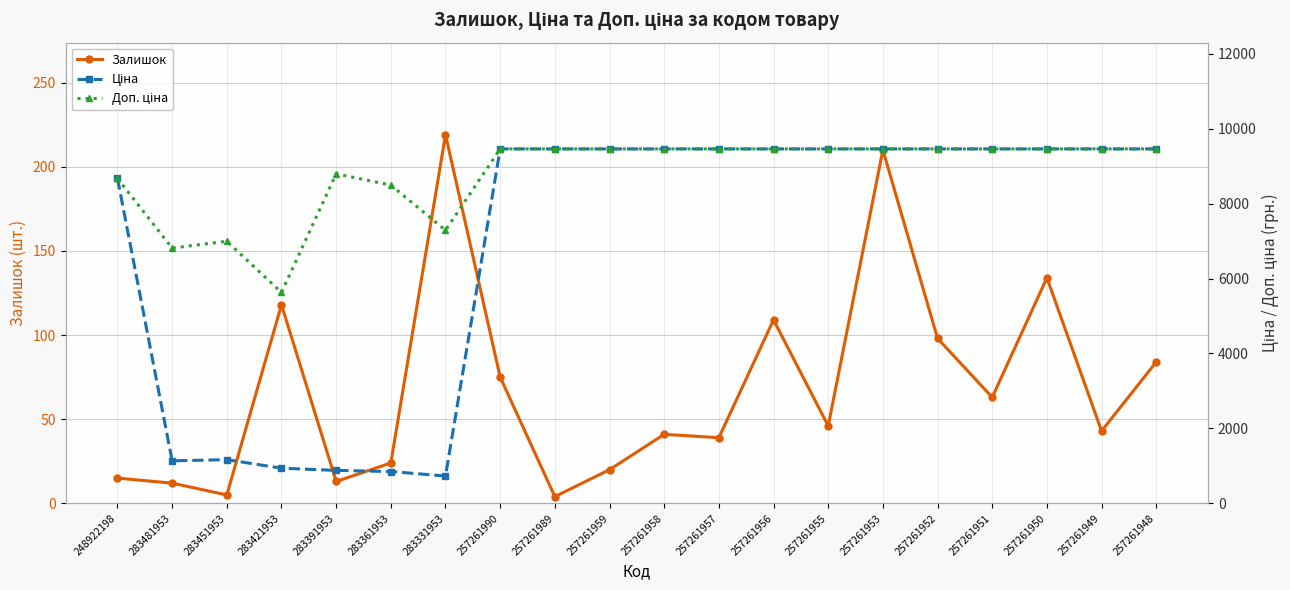

True or false: Залишок has more than 1 interior local peaks.

True